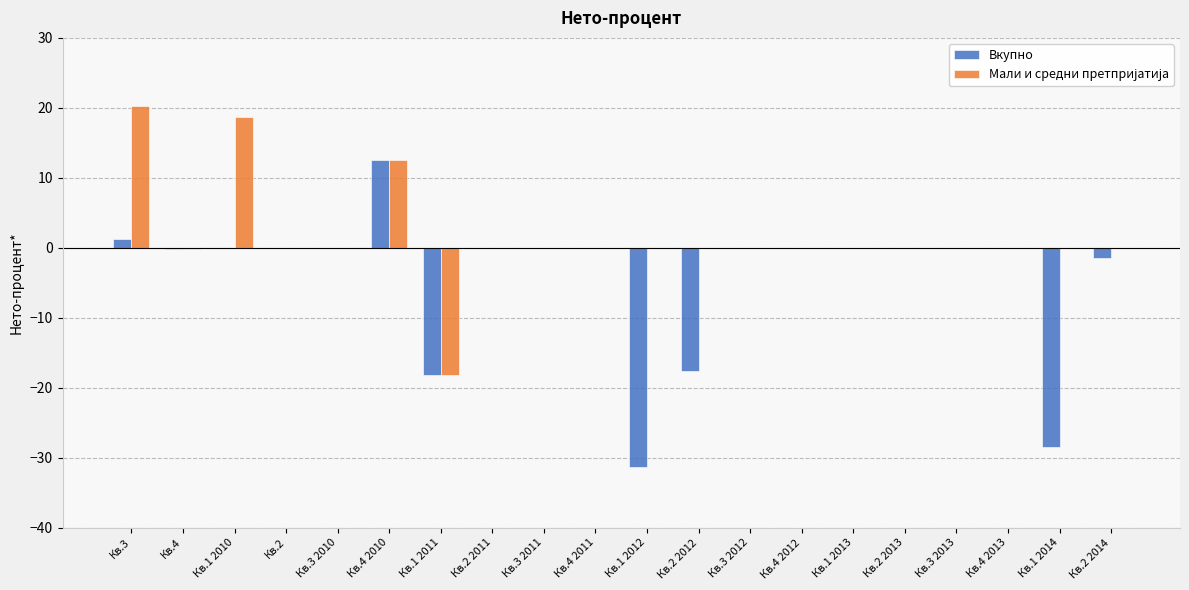

At which category is the sum across all series the highest?

Кв.4 2010